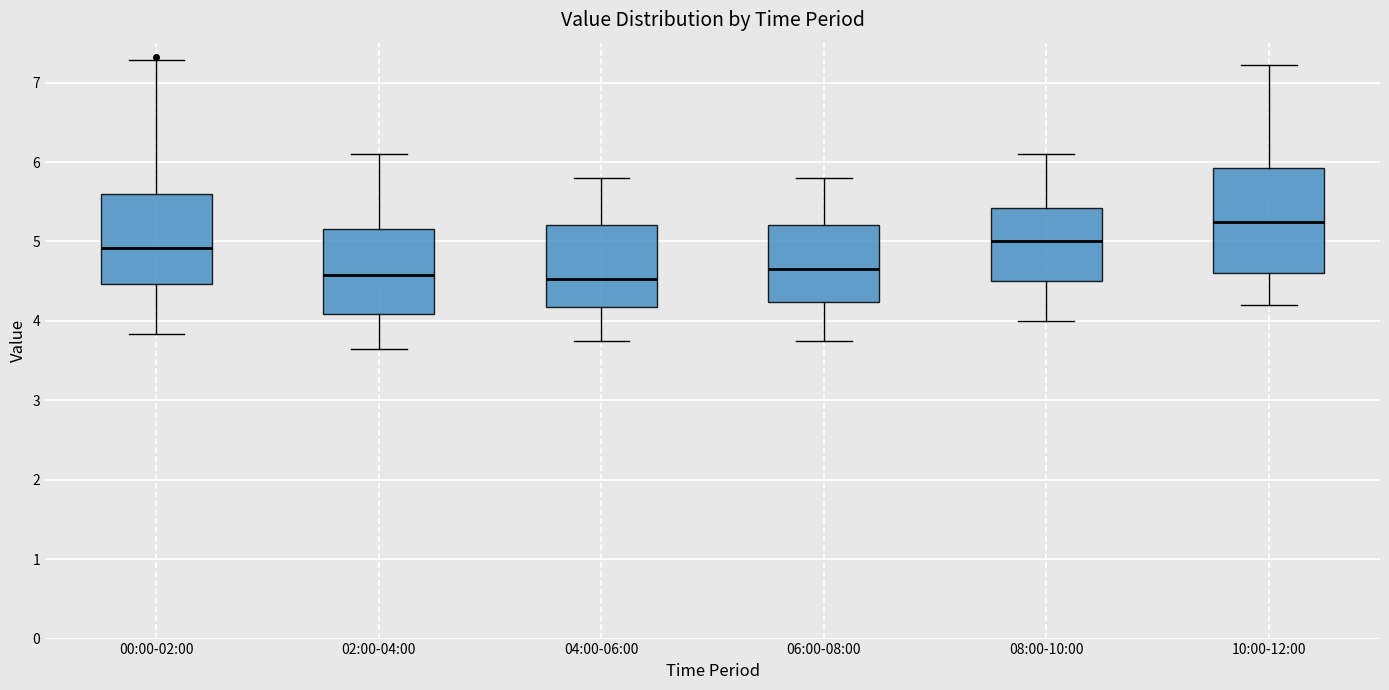

Where is the lower edge of the box for 02:00-04:00 on the y-axis? The values are not printed on the chart, so give them approximately, as read against the axis.

4.1